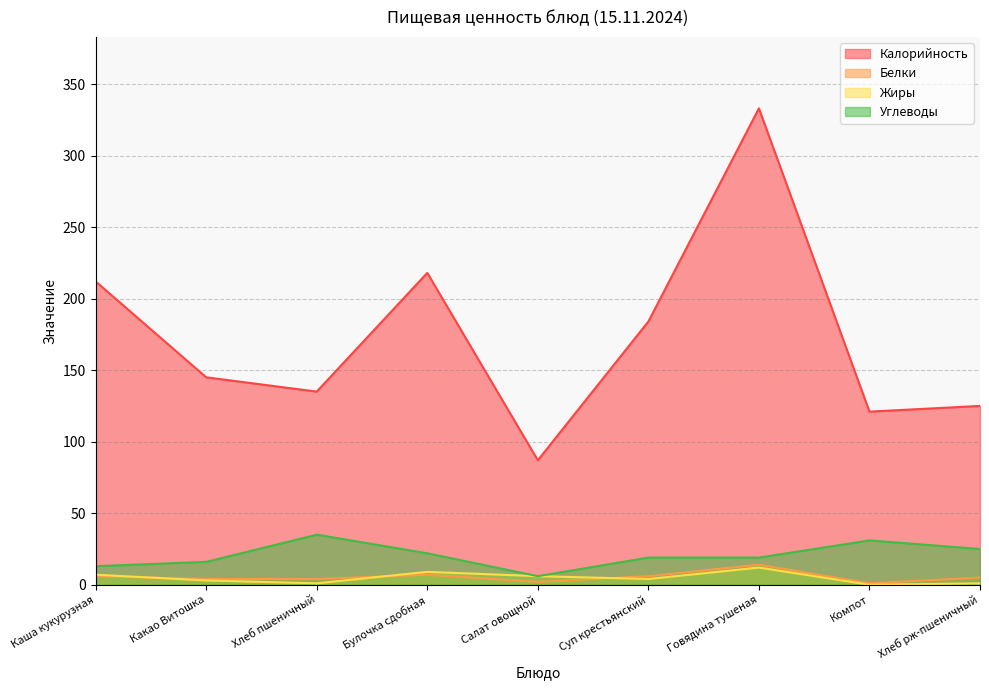

The Углеводы series shows 32 at Булочка сдобная. True or false?

False